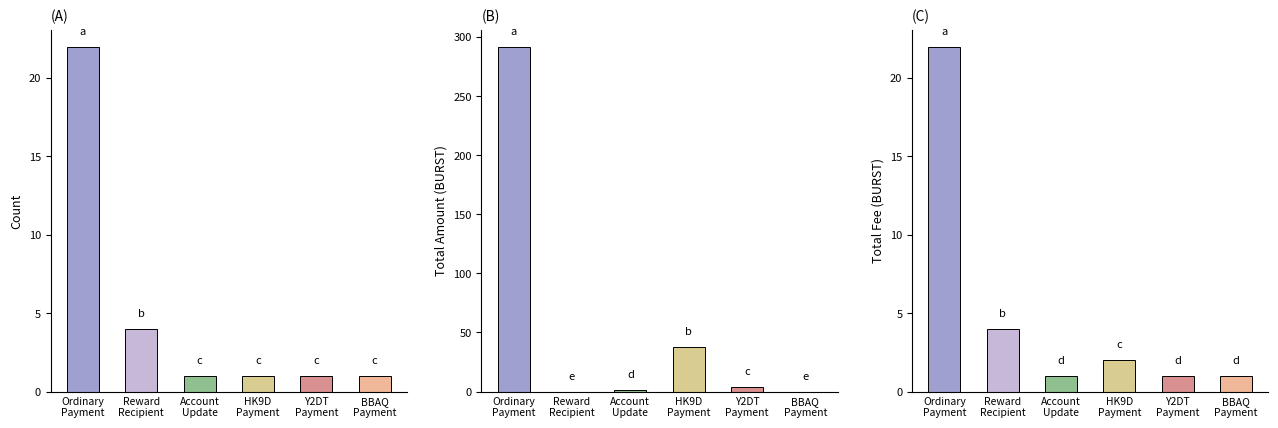

What is the difference between the highest and lowest values at Ordinary Payment?

269.8